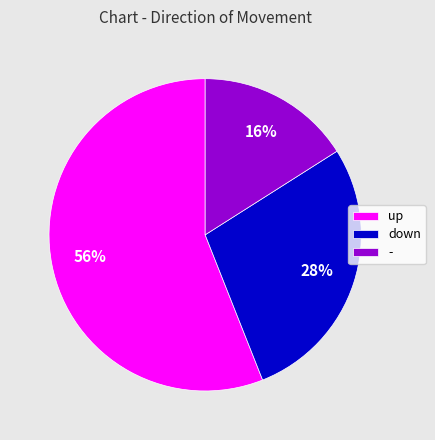

To the nearest percent, what is the difference between the down and - slice percentages?

12%